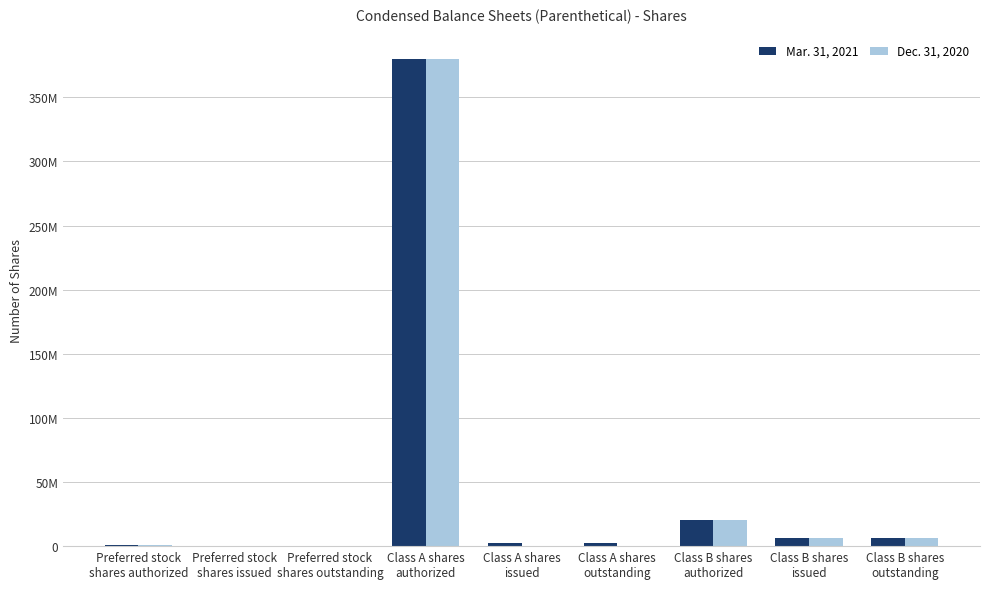

Are the bars grouped side by side (vs. stacked)?

Yes